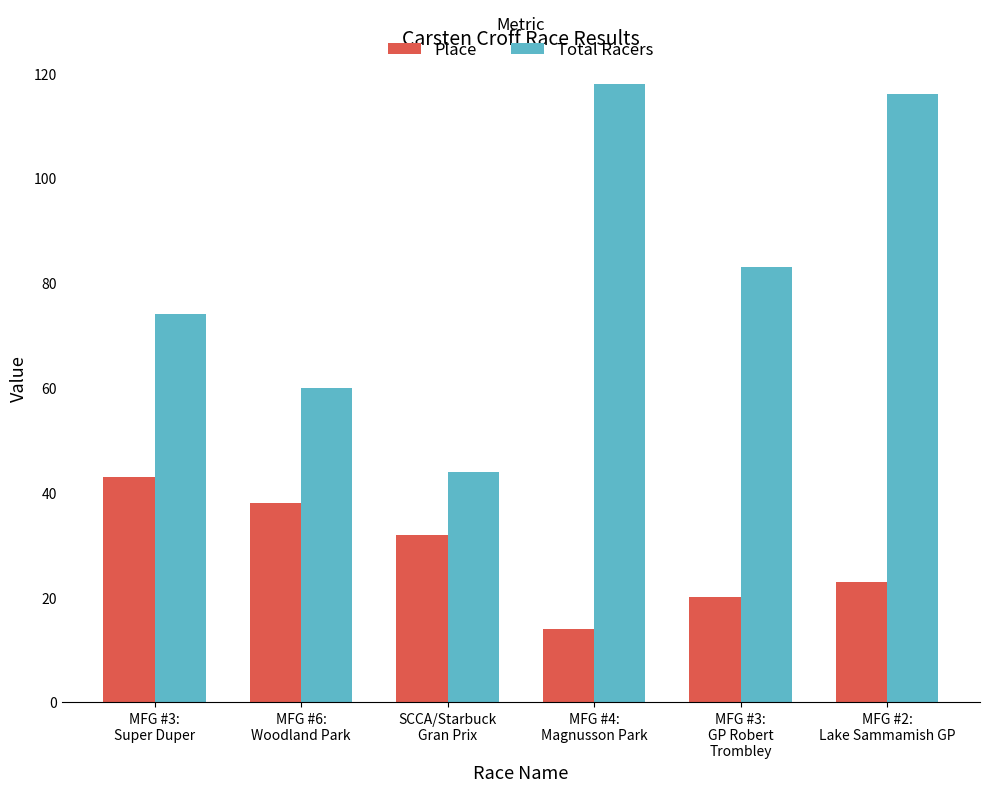

What is the minimum value for Place?

14